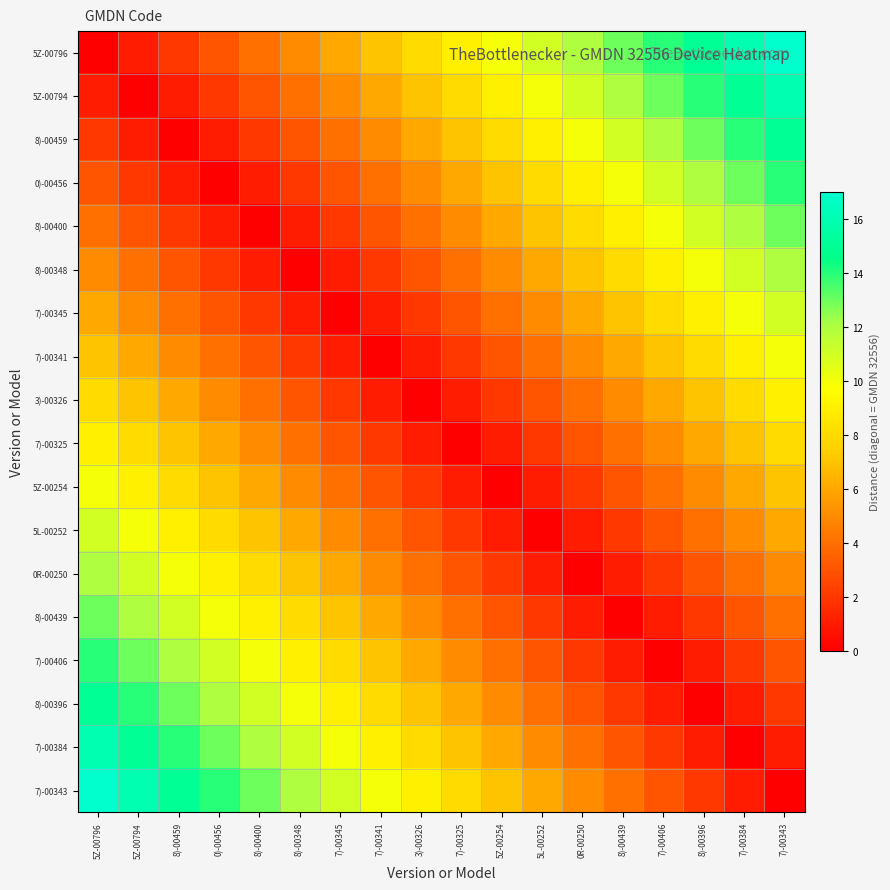

Which series changed the most between 5Z-00796 and 7)-00345?

5Z-00796